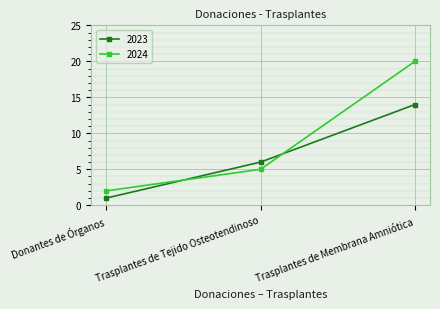

Which series has the largest range (max minus min)?

2024